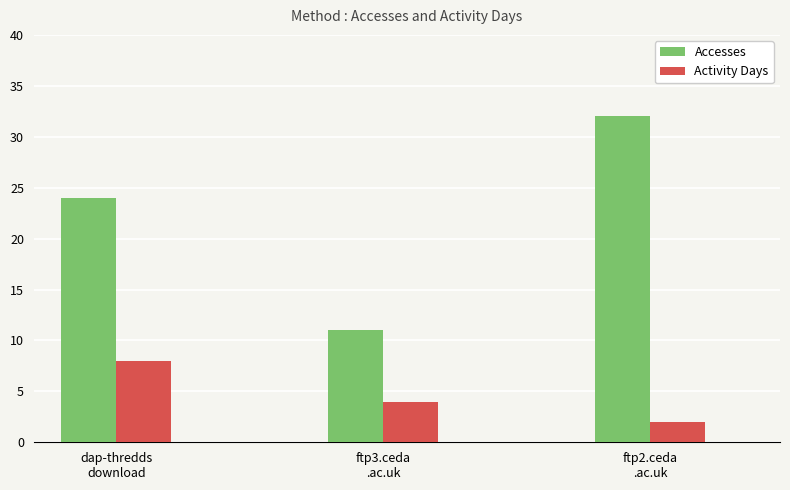

Does the chart contain any negative values?

No